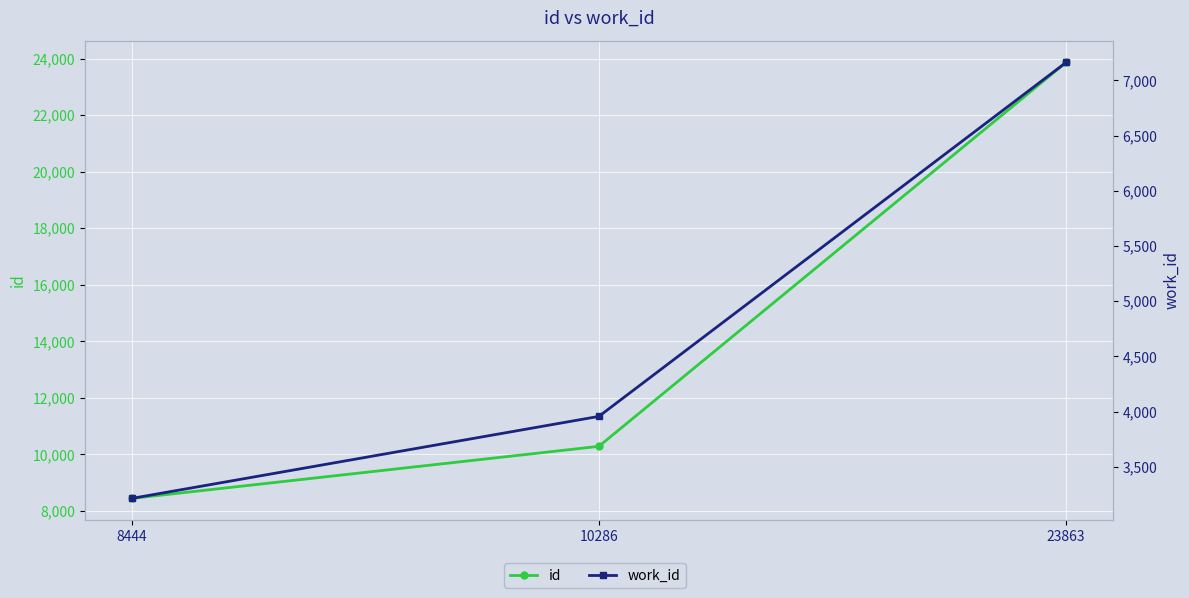

At which label does id reach its peak?

23863